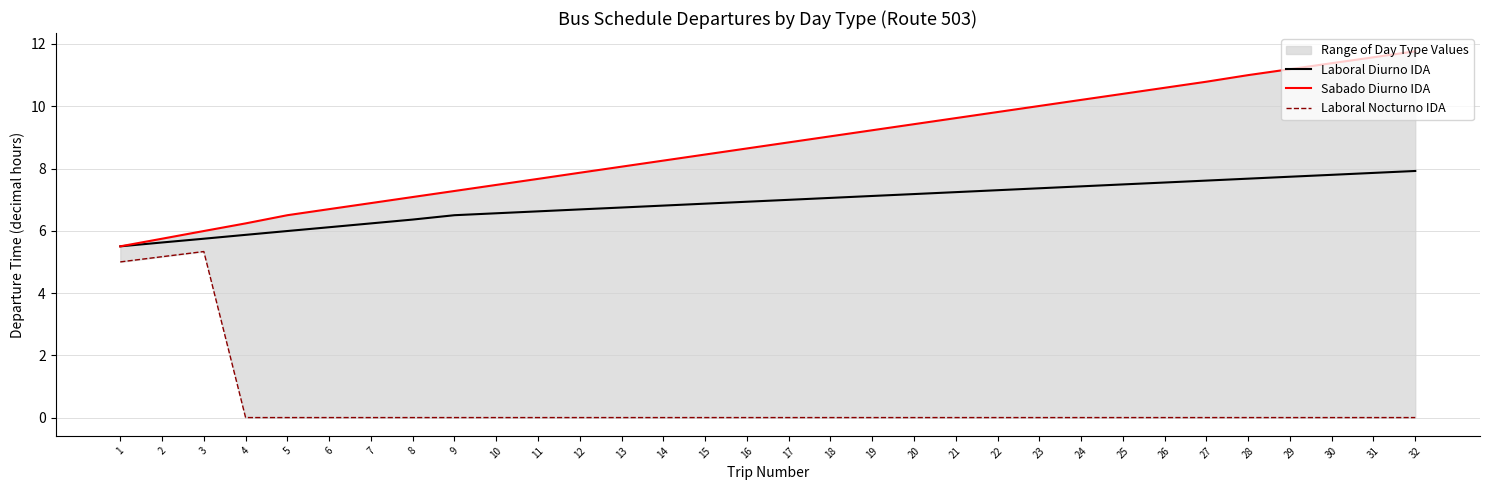

How many lines are shown in the chart?

3